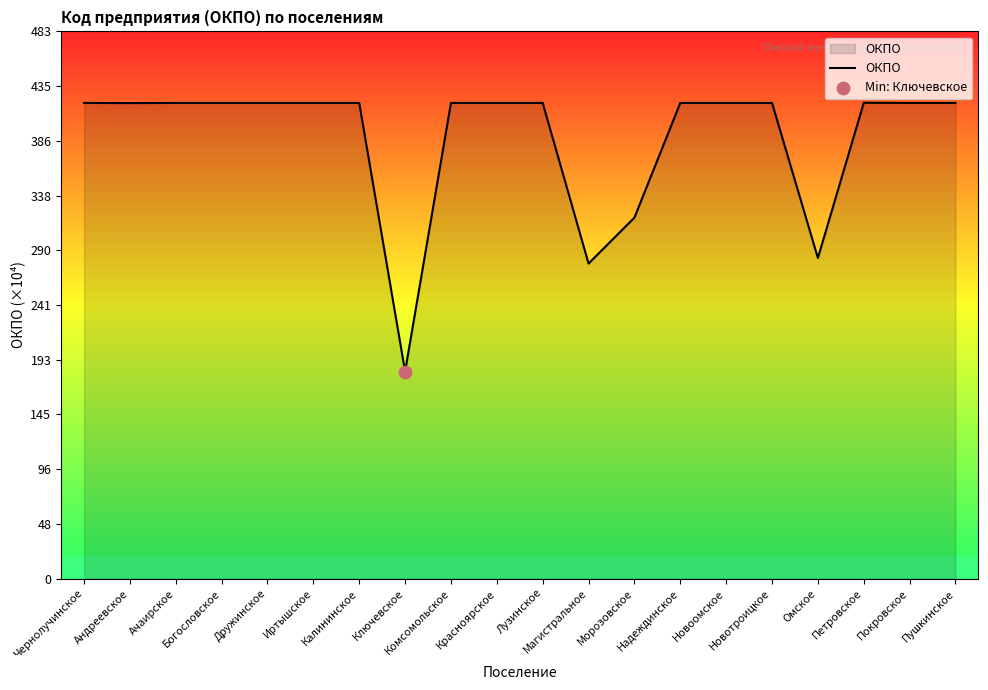

What is the ratio of the value at Покровское to the value at Морозовское?

1.3